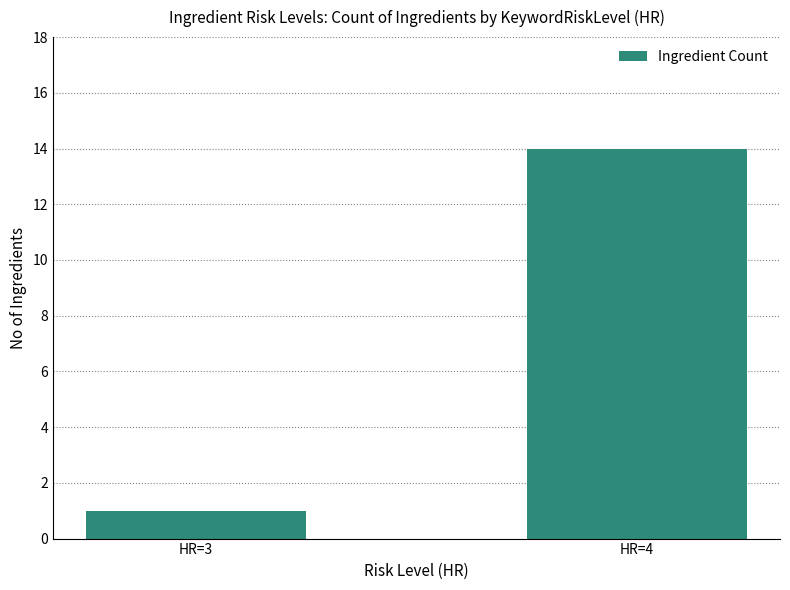

The chart shows a value of 5 at HR=4. True or false?

False